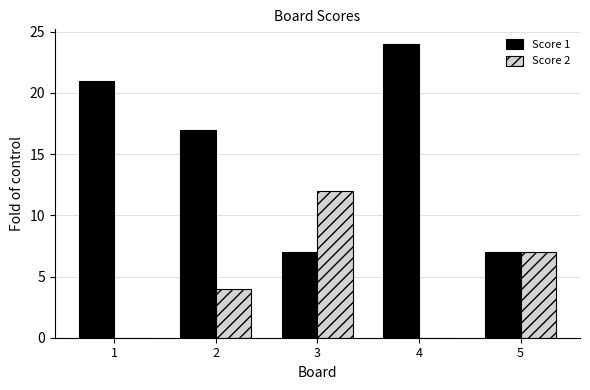

Which series has the largest total across all categories?

Score 1